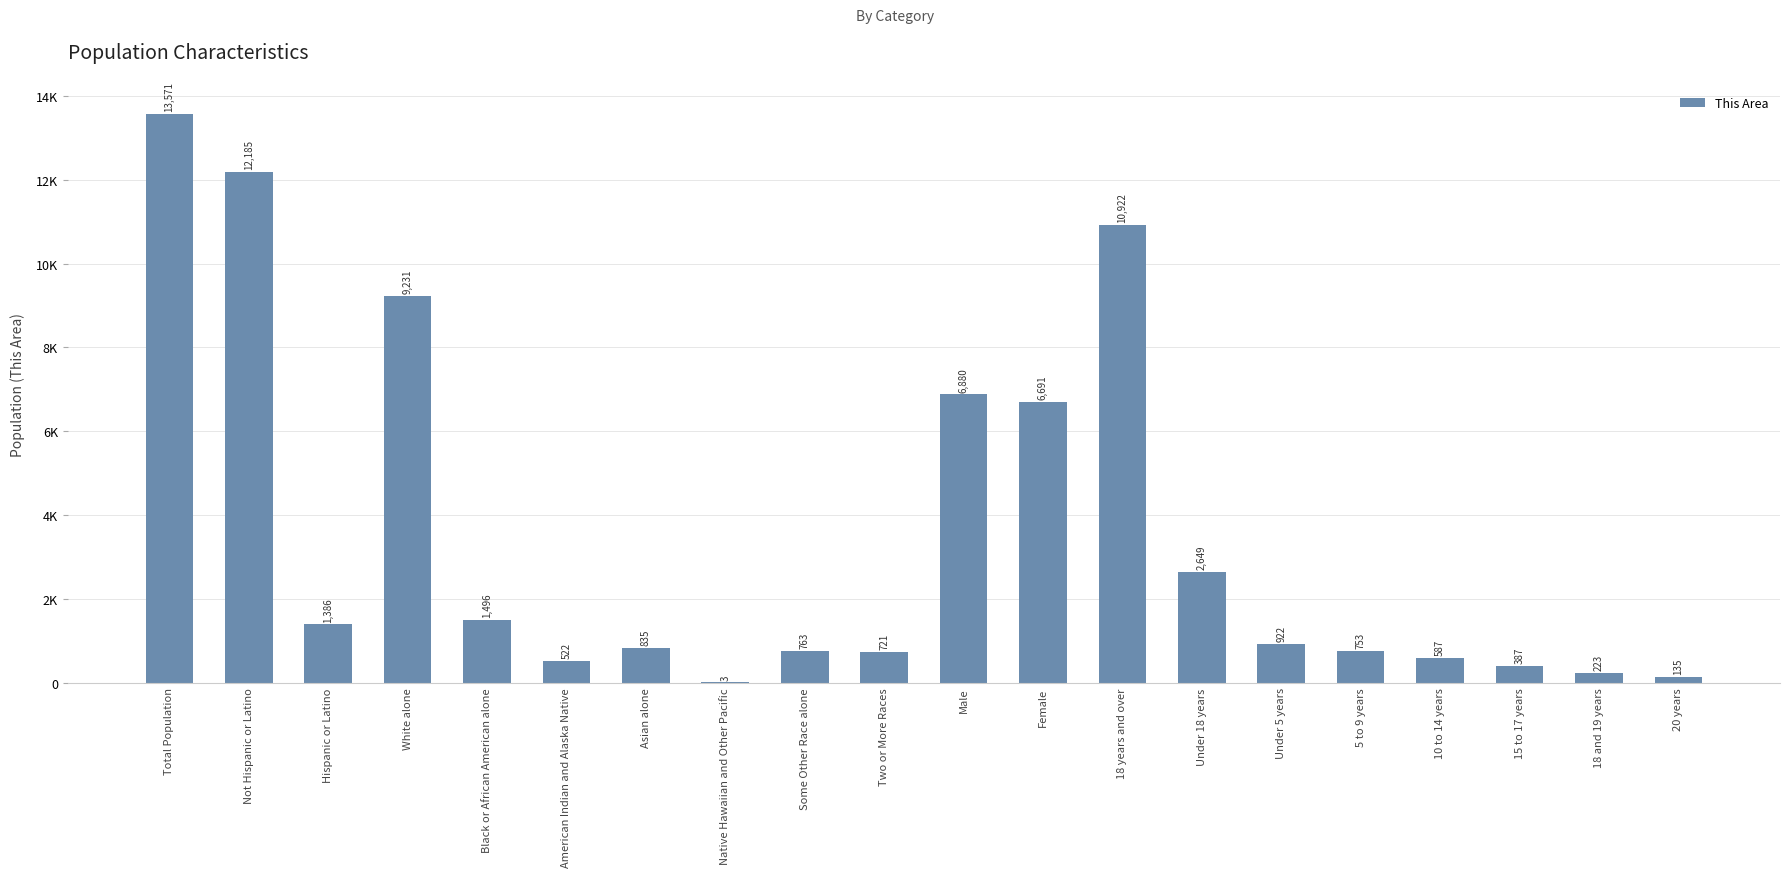

Rank the categories by value from lowest to highest.

Native Hawaiian and Other Pacific, 20 years, 18 and 19 years, 15 to 17 years, American Indian and Alaska Native, 10 to 14 years, Two or More Races, 5 to 9 years, Some Other Race alone, Asian alone, Under 5 years, Hispanic or Latino, Black or African American alone, Under 18 years, Female, Male, White alone, 18 years and over, Not Hispanic or Latino, Total Population